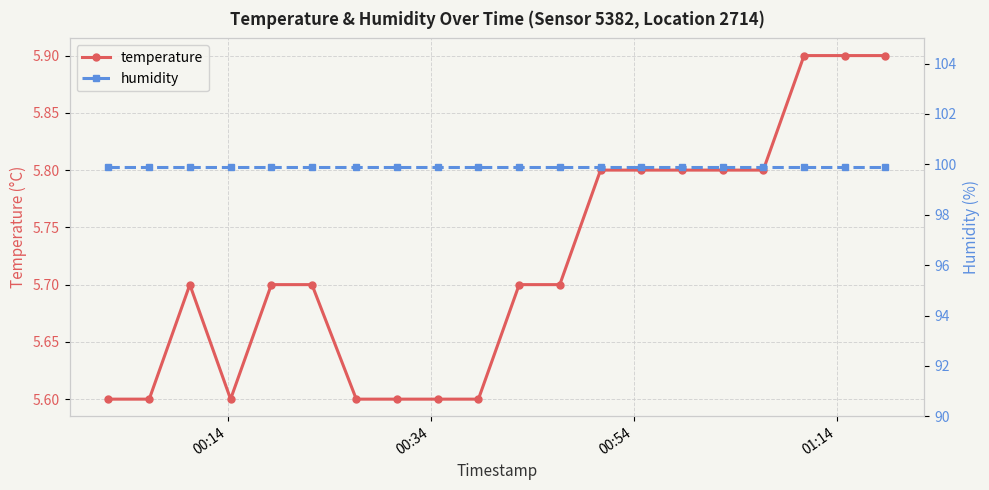

Reading left to right, extract all data points from this chart.

temperature: 5.6	5.6	5.7	5.6	5.7	5.7	5.6	5.6	5.6	5.6	5.7	5.7	5.8	5.8	5.8	5.8	5.8	5.9	5.9	5.9
humidity: 99.9	99.9	99.9	99.9	99.9	99.9	99.9	99.9	99.9	99.9	99.9	99.9	99.9	99.9	99.9	99.9	99.9	99.9	99.9	99.9